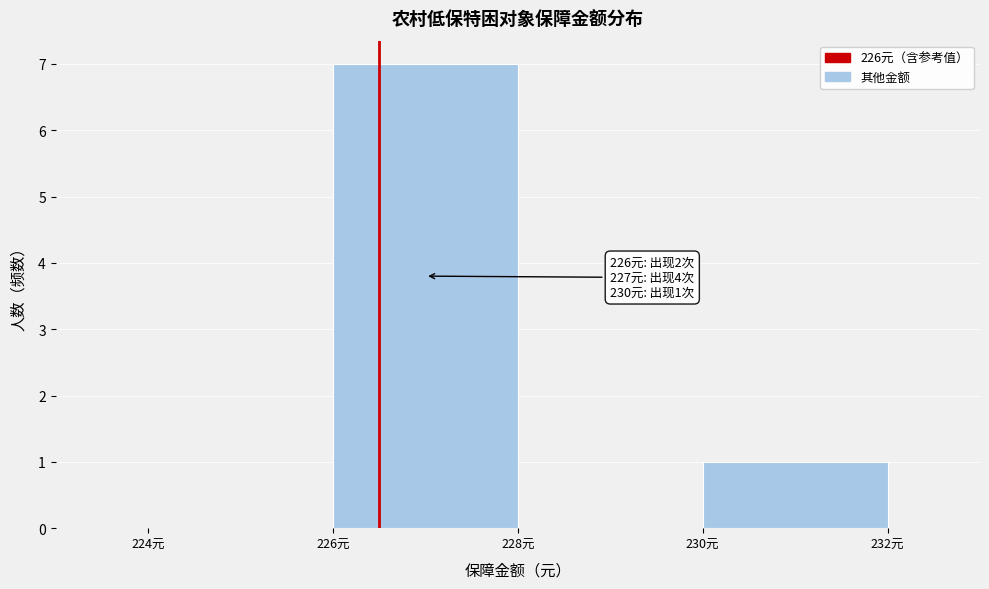

Over which range of the x-axis is the bar tallest?

226 to 228